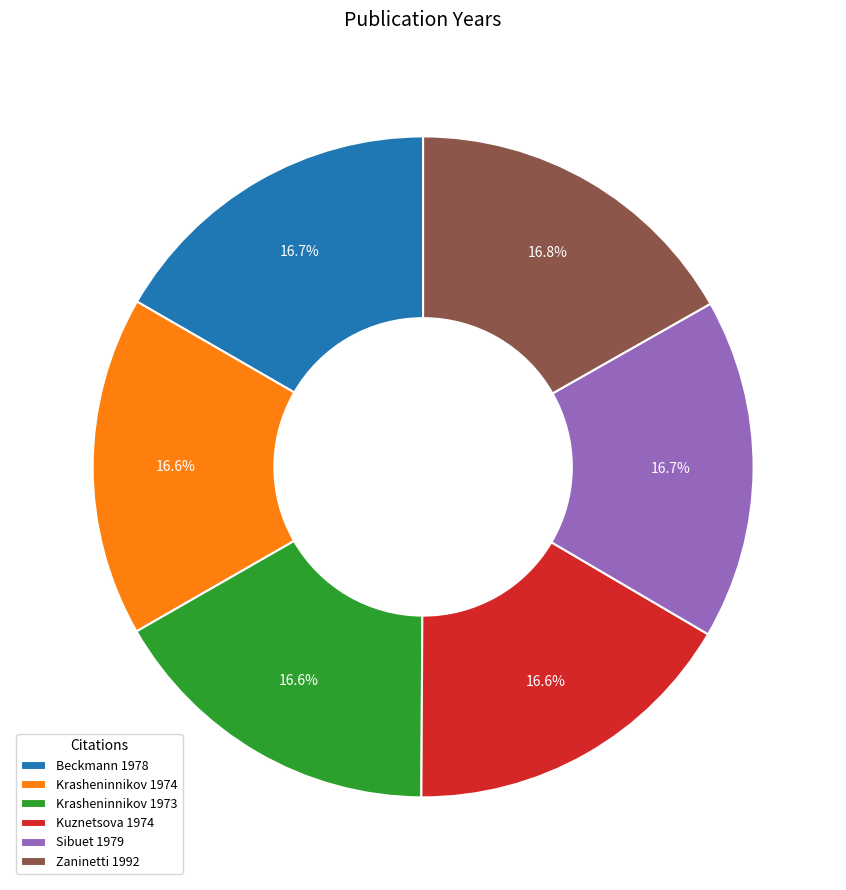

What percentage is the Beckmann 1978 slice, to the nearest percent?

17%